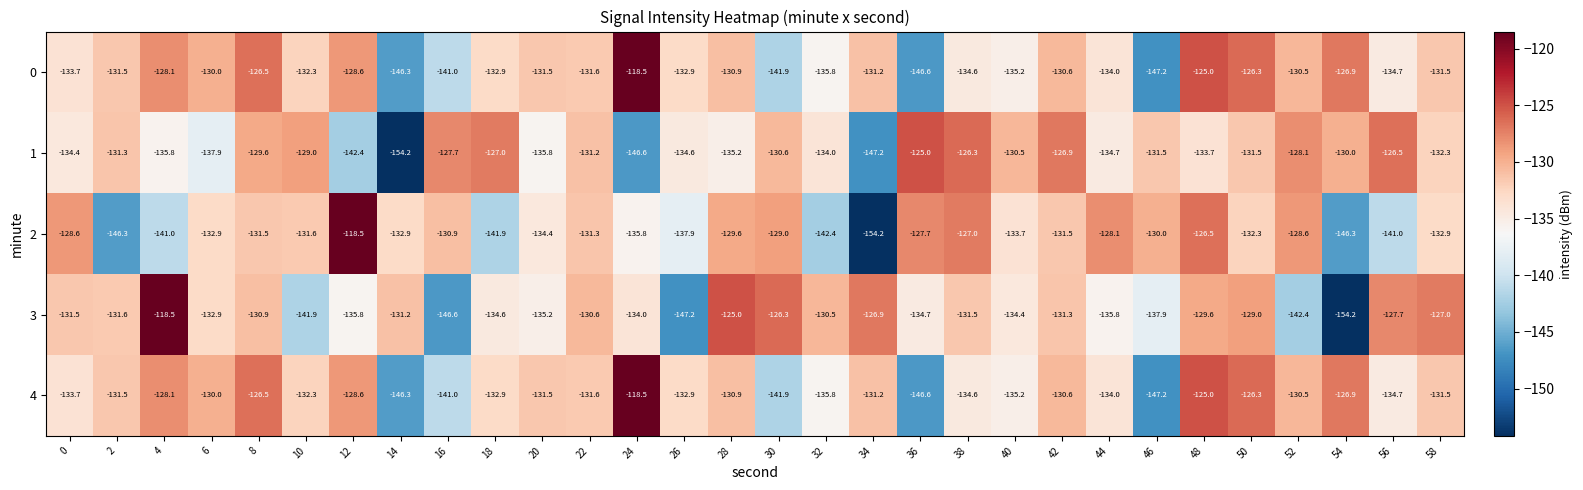

How many data points does each series have?

30